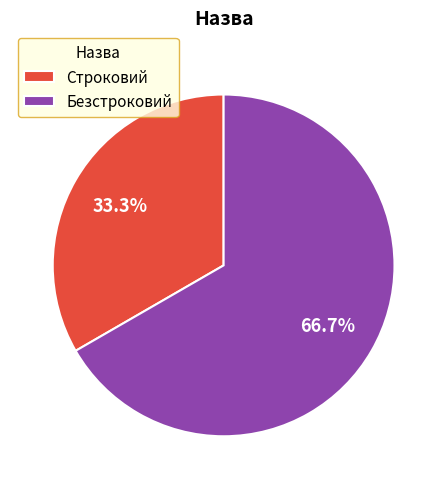

Which has a higher value, Безстроковий or Строковий?

Безстроковий